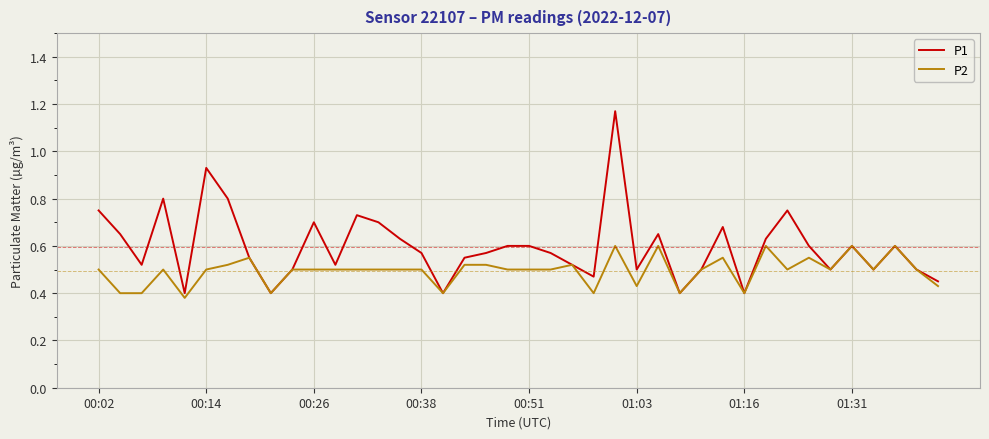

List the series in order of their peak value, lowest first.

P2, P1